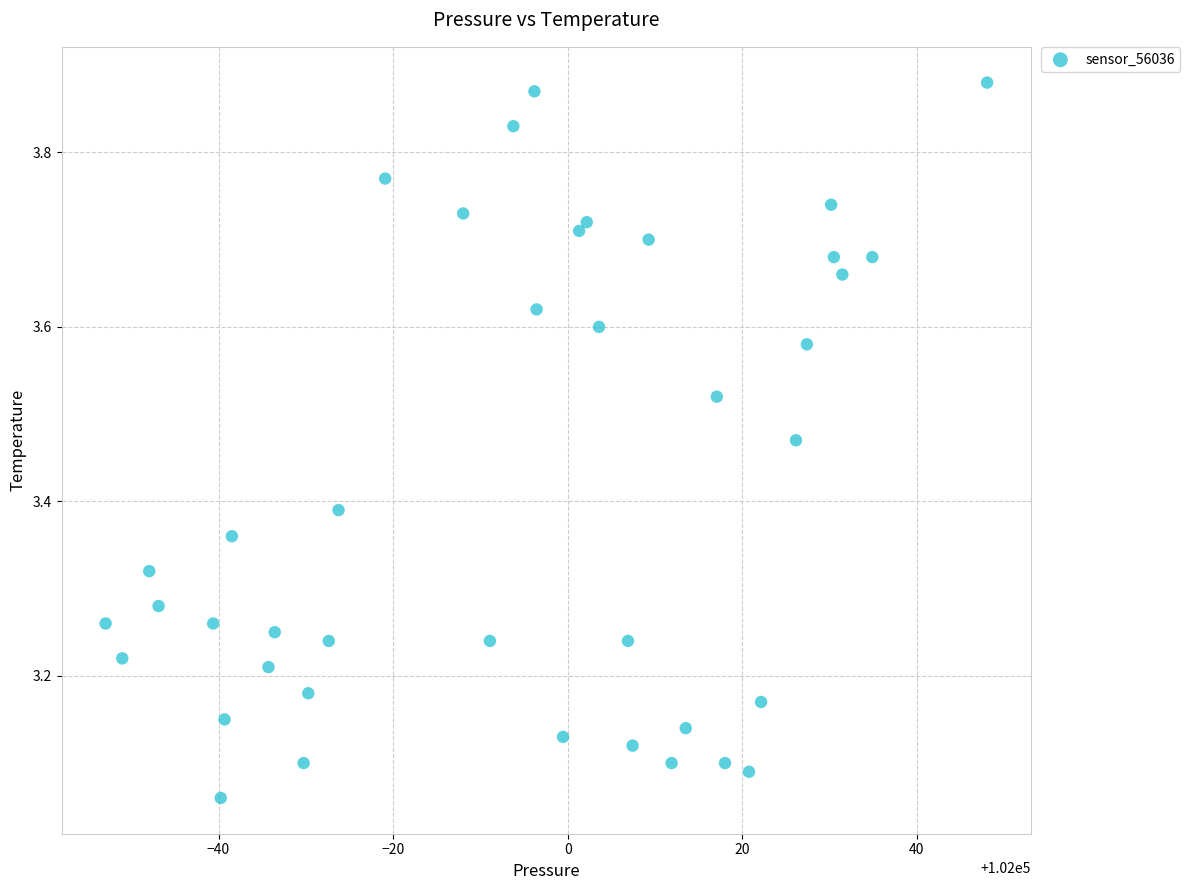

What is the range of Y values (max minus min)?

0.8